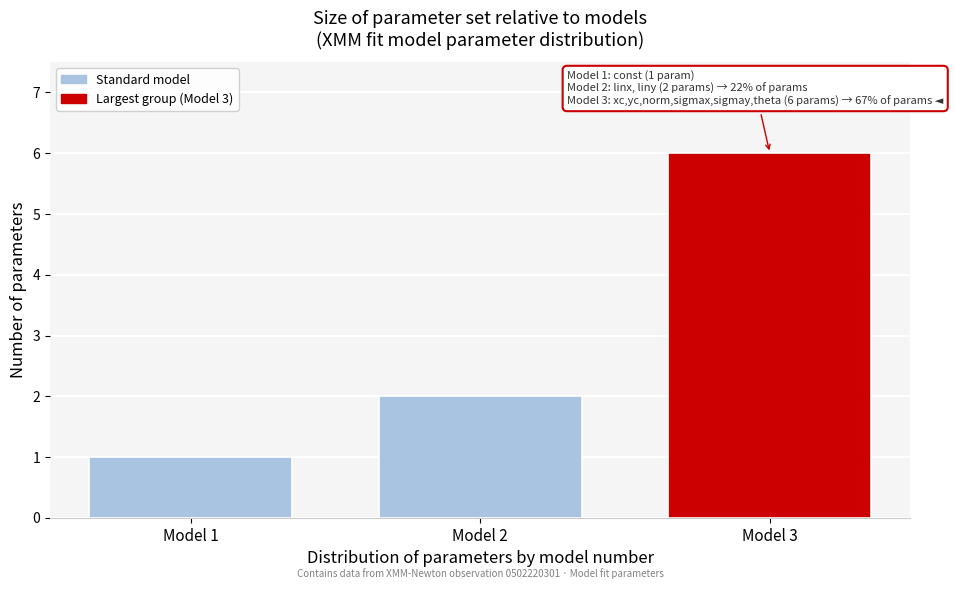

Reading left to right, transcribe all the data shown in this chart.

1	2	6